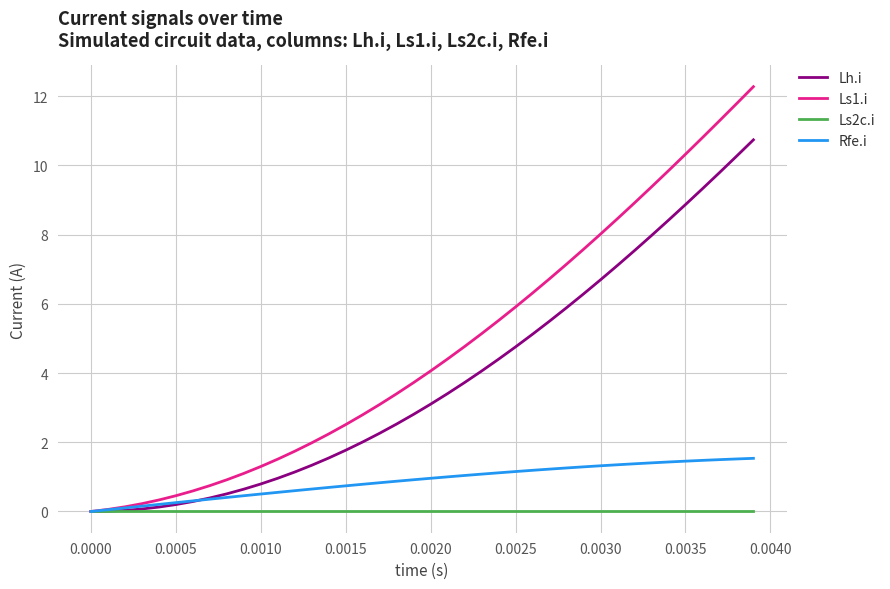

Rank the series by their average value, from highest to lowest.

Ls1.i, Lh.i, Rfe.i, Ls2c.i